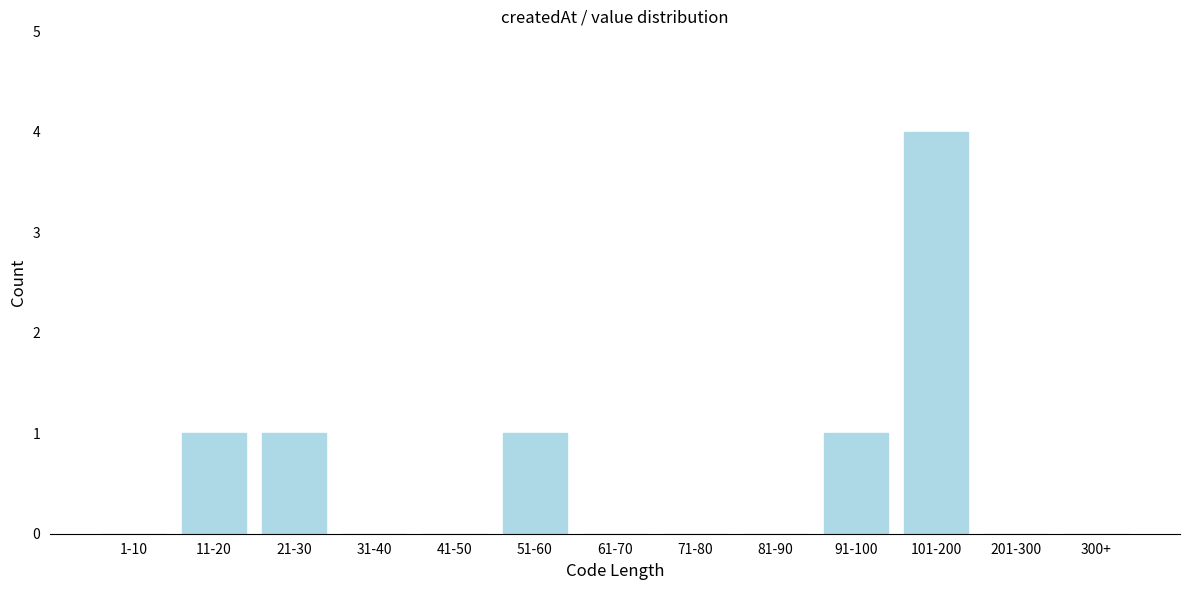

Reading left to right, list all the values displayed in this chart.

1-10=0	11-20=1	21-30=1	31-40=0	41-50=0	51-60=1	61-70=0	71-80=0	81-90=0	91-100=1	101-200=4	201-300=0	300+=0